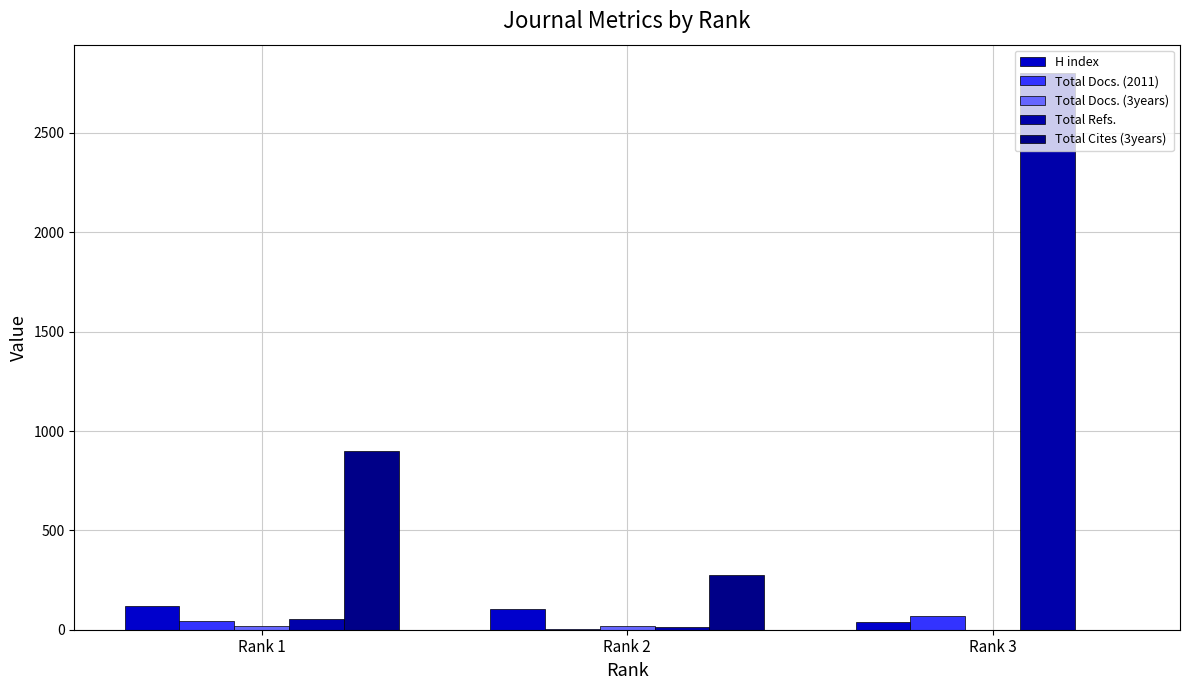

How many categories are shown in the chart?

3